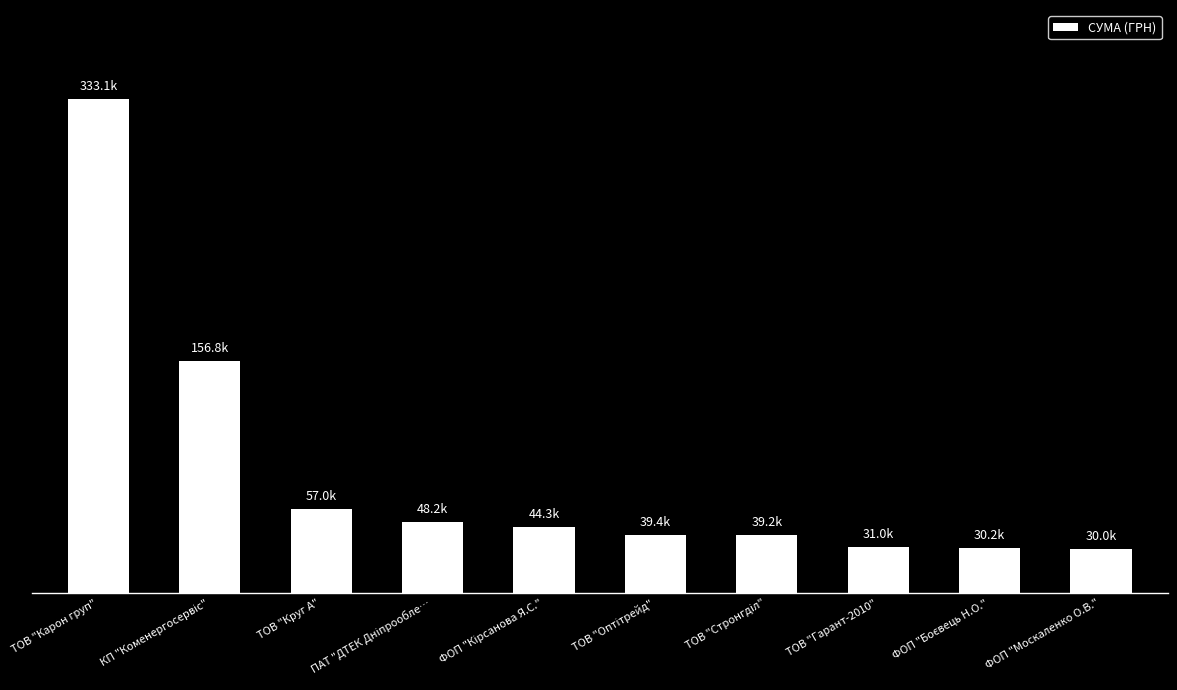

What is the change in value from КП "Коменергосервіс" to ТОВ "Оптітрейд"?

-117339.0